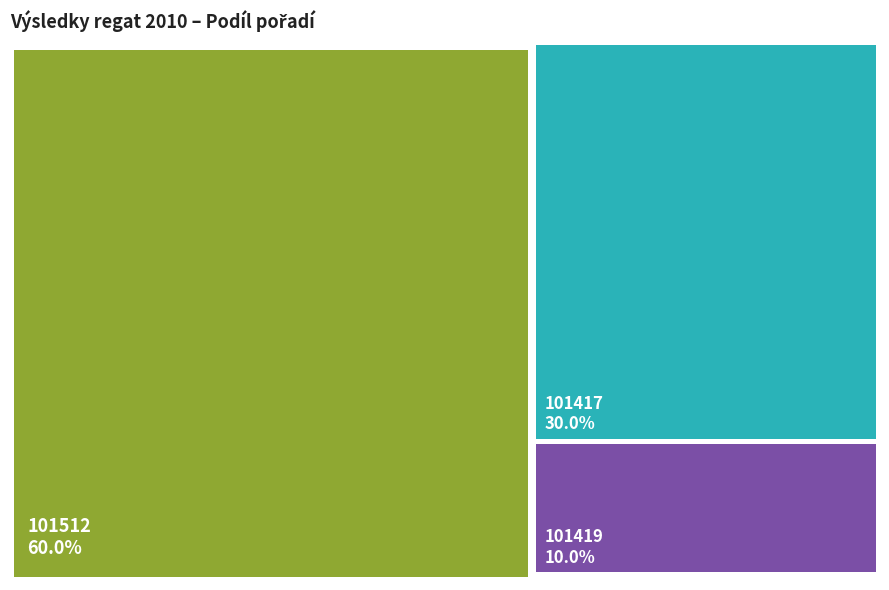

Is the sum of 101512 and 101417 greater than half?

Yes